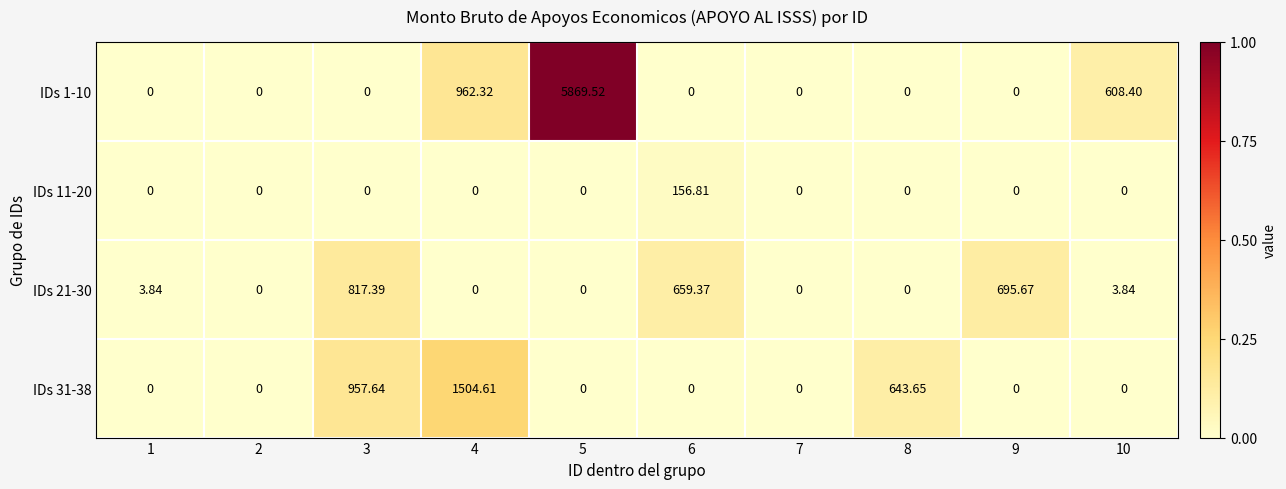

Is the value of IDs 31-38 at 8 greater than the value of IDs 11-20 at 7?

Yes